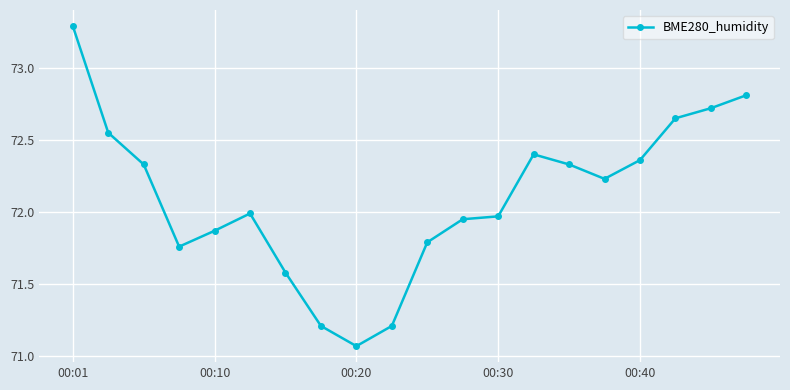

What is the value of the 8th point from the left?

71.2